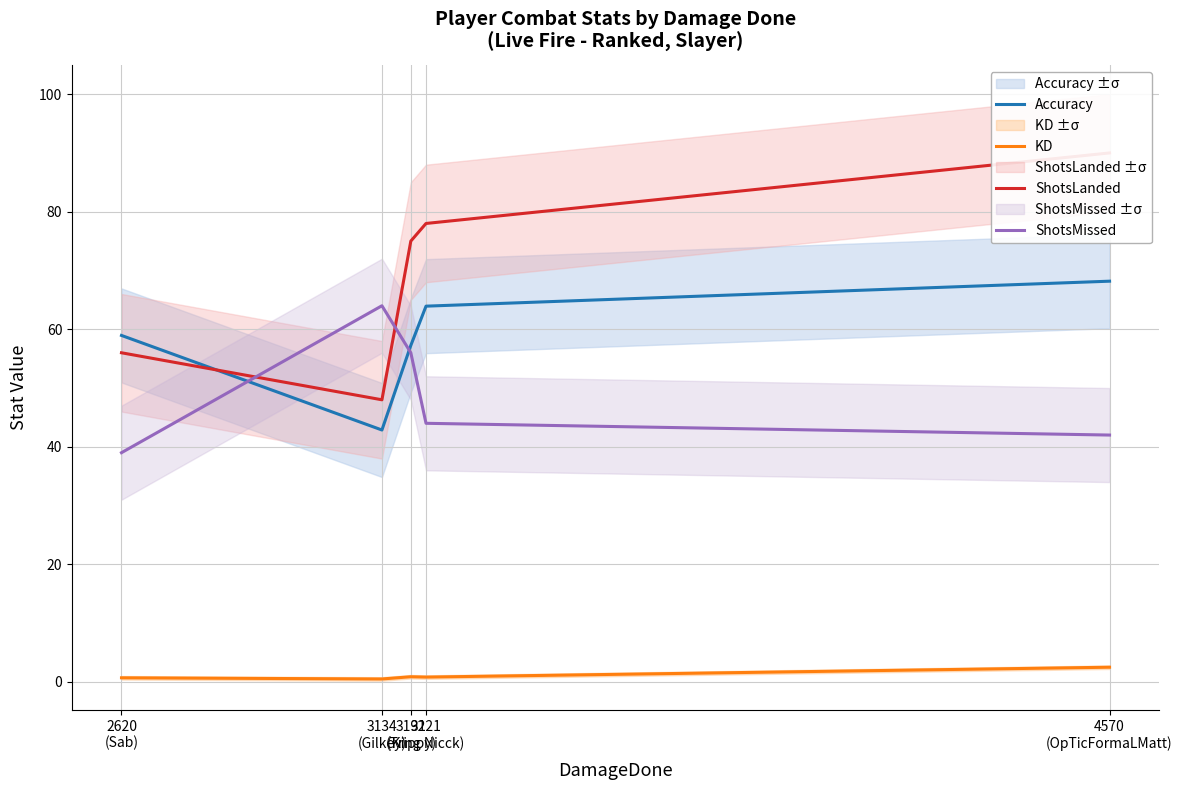

Rank the series by their maximum value, from lowest to highest.

KD, ShotsMissed, Accuracy, ShotsLanded